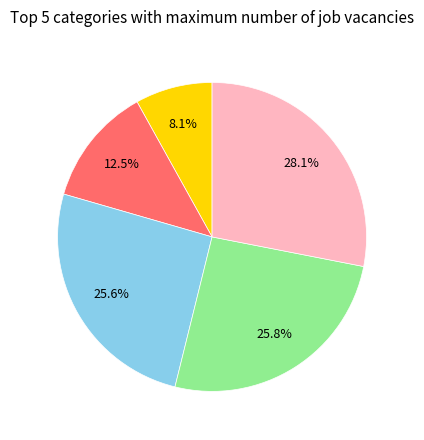

Does any single category account for the majority?

No